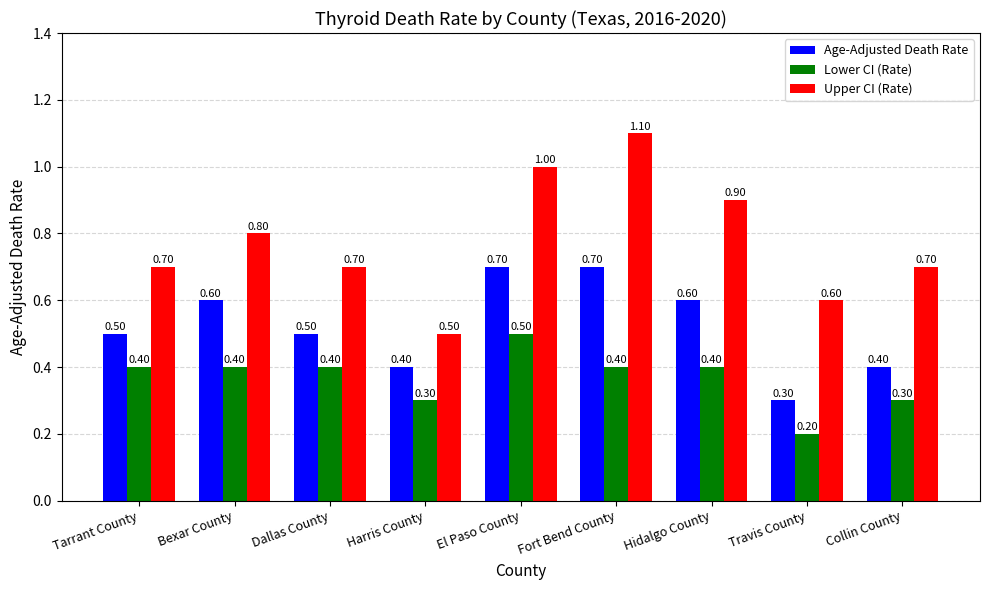

Is the value of Upper CI (Rate) at Bexar County greater than the value of Lower CI (Rate) at Tarrant County?

Yes